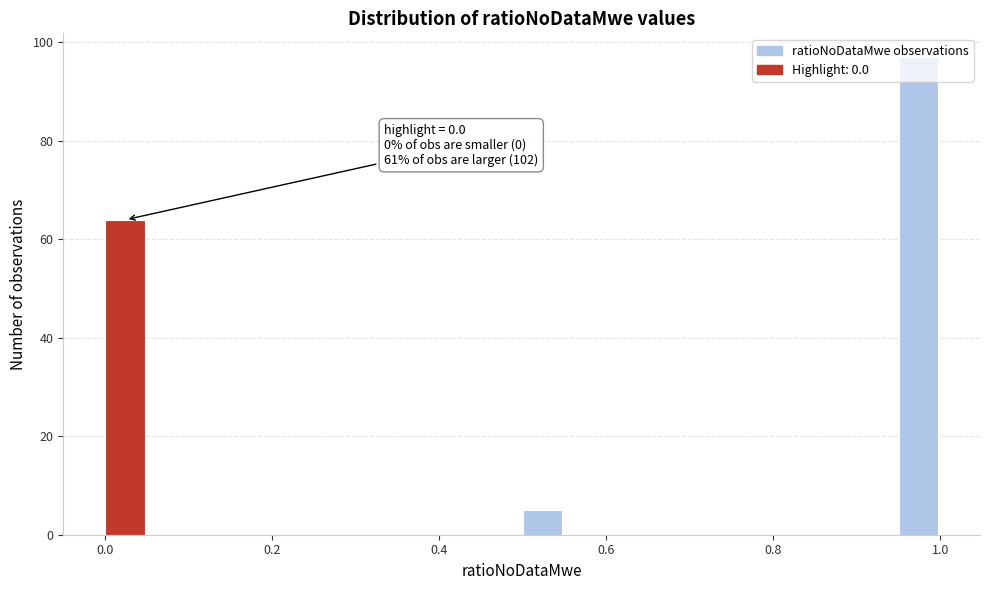

Read against the x-axis, roughly where is the centre of the tallest bar?

0.98